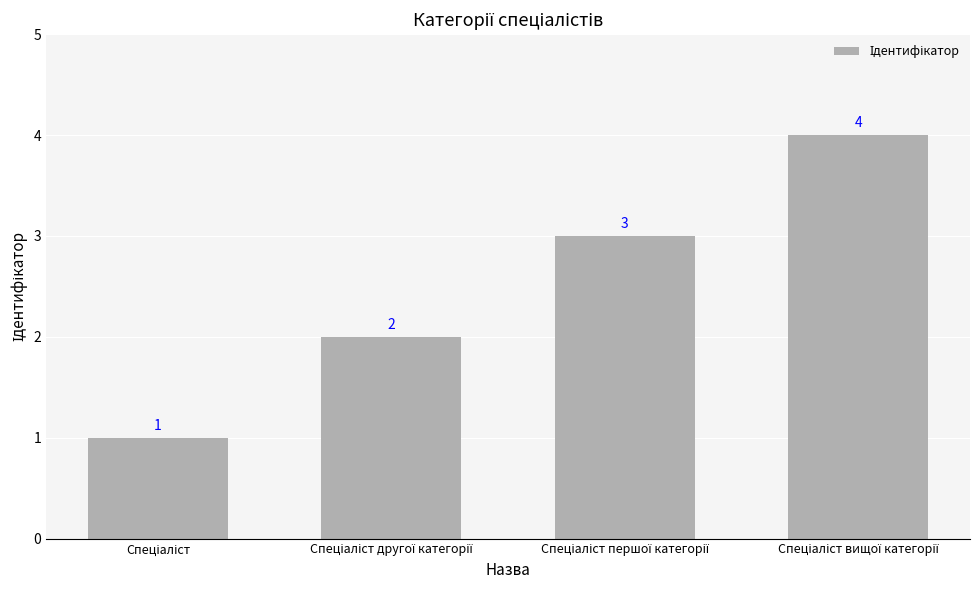

How many values are between 2 and 4?

3